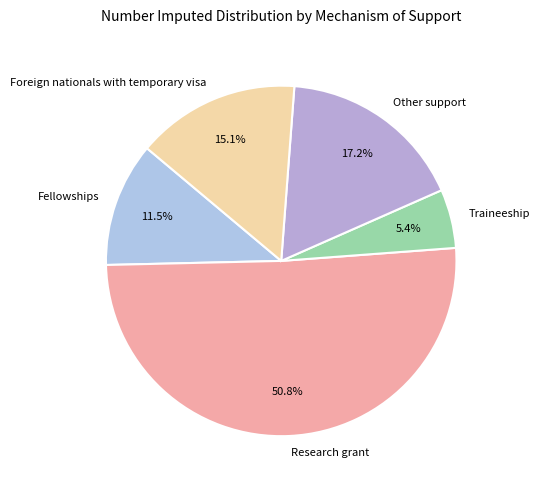

Is it true that Other support is 17% of the pie?

True